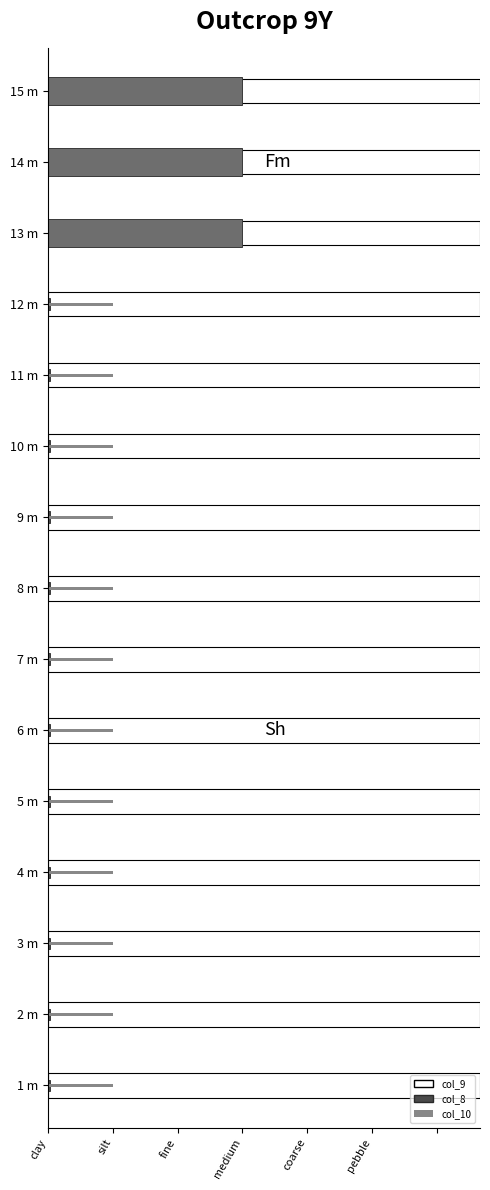

Which category has the lowest value in the col_10 series?

clay